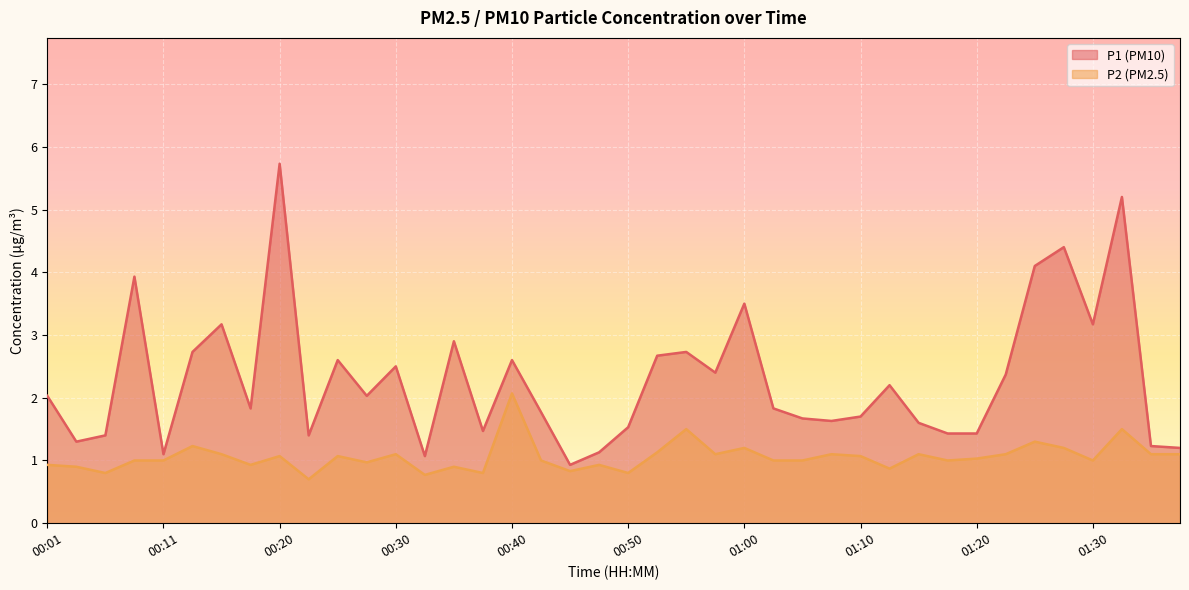

How many lines are shown in the chart?

2